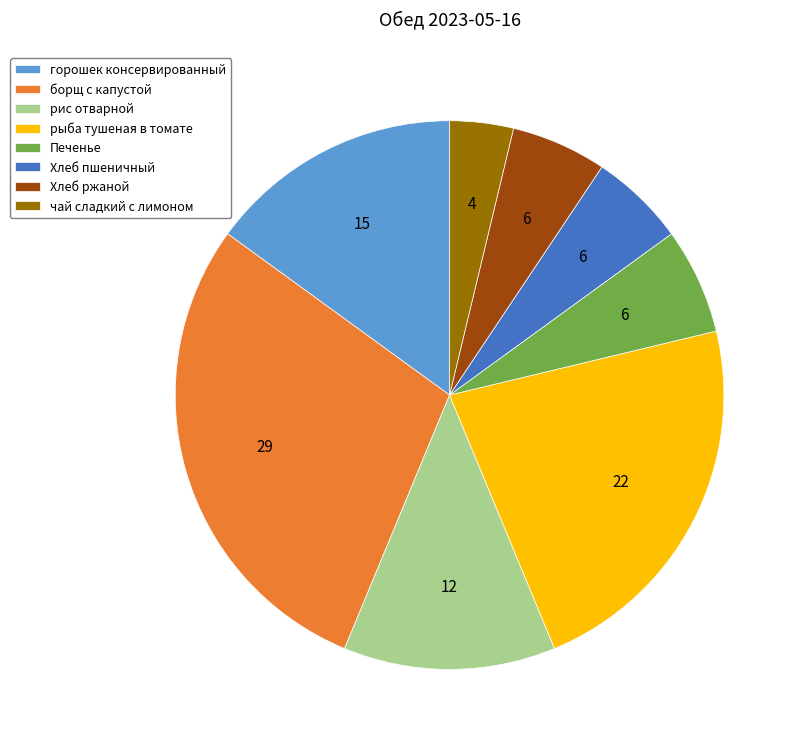

Between рыба тушеная в томате and Печенье, which is larger?

рыба тушеная в томате